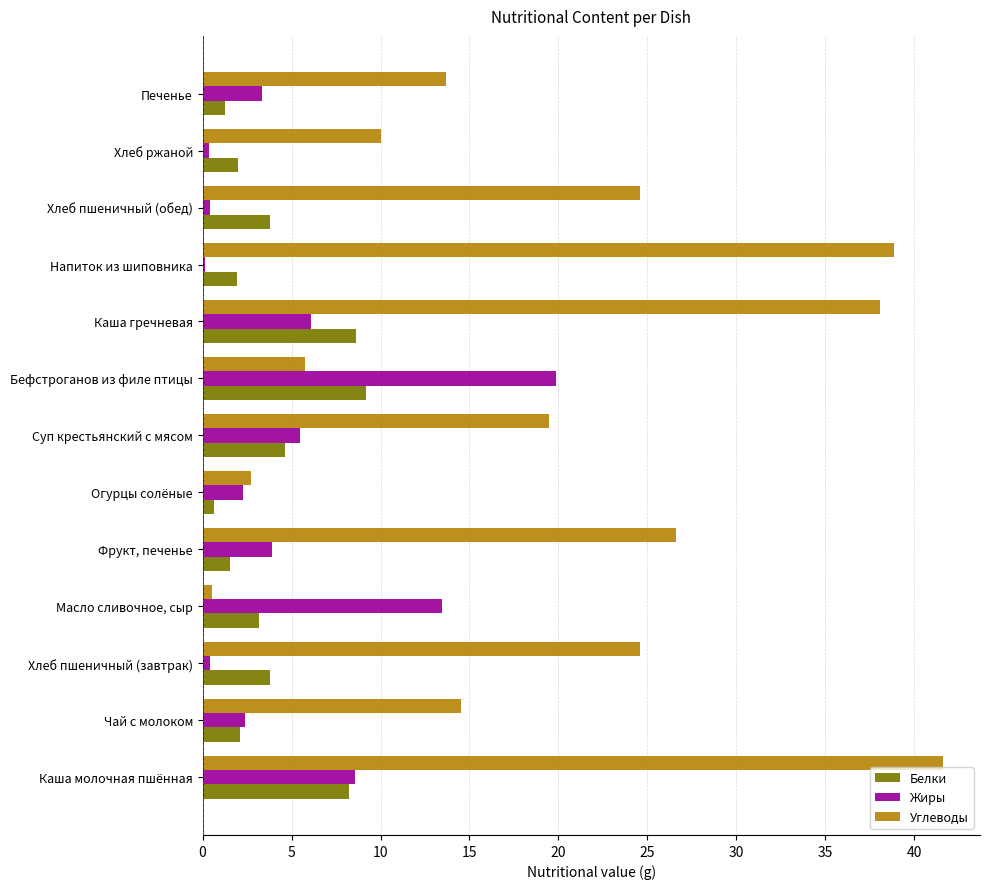

Which label corresponds to the largest value in the chart?

Каша молочная пшённая